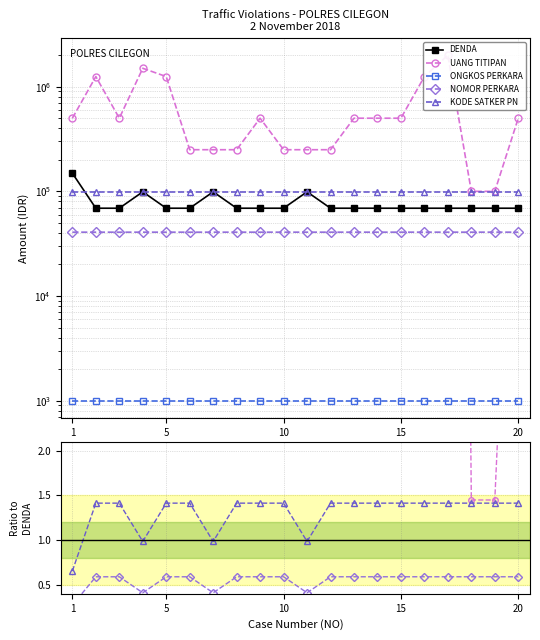

True or false: KODE SATKER PN has a value of 1.4 at 5.

True